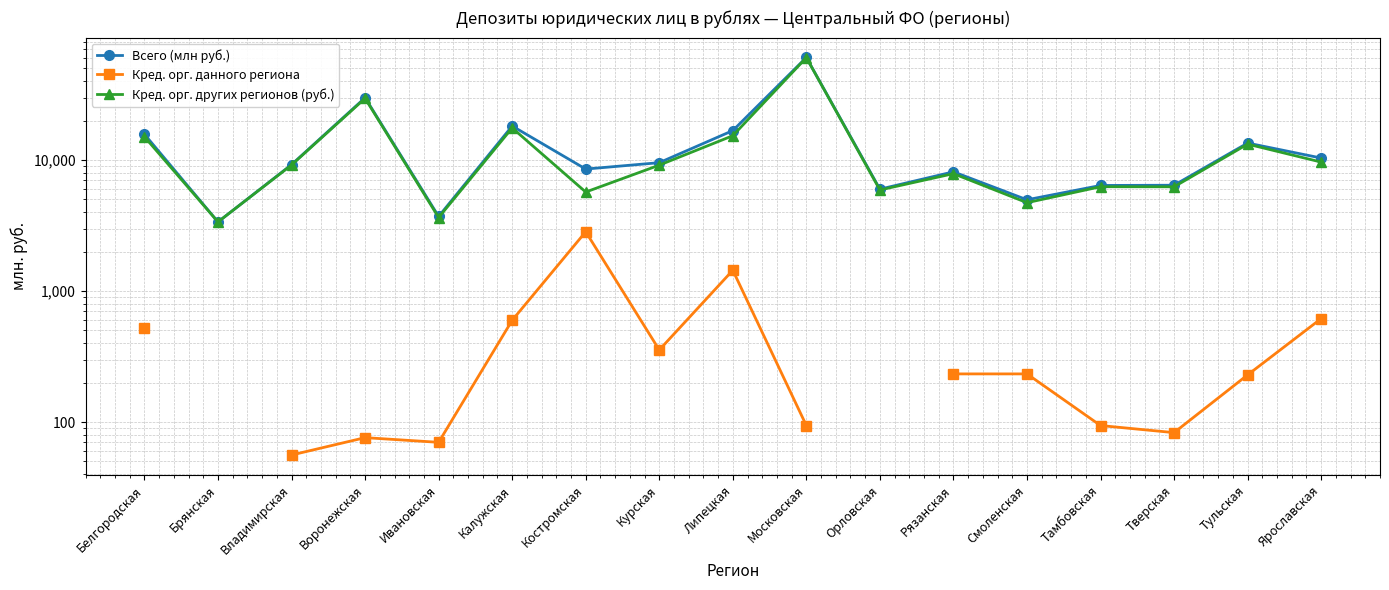

The Кред. орг. других регионов (руб.) series shows 3369.0 at Брянская. True or false?

True